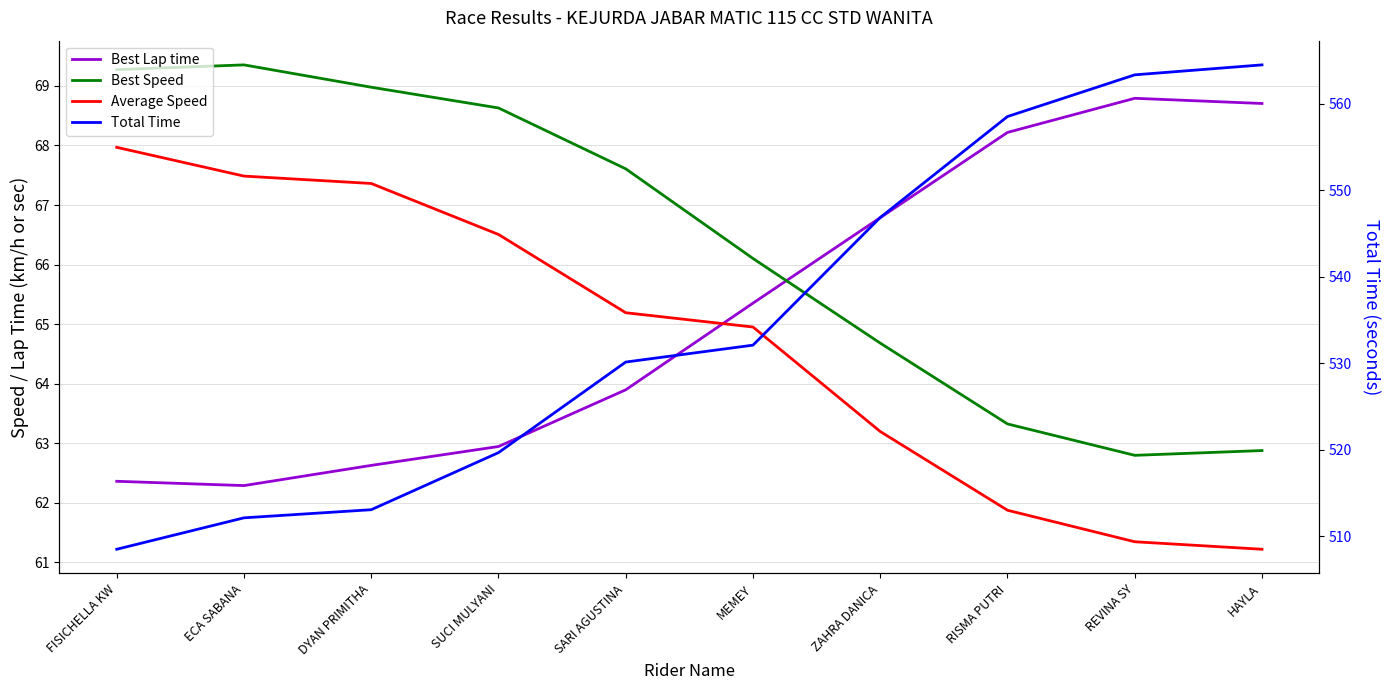

What is the label of the 2nd point from the left?

ECA SABANA